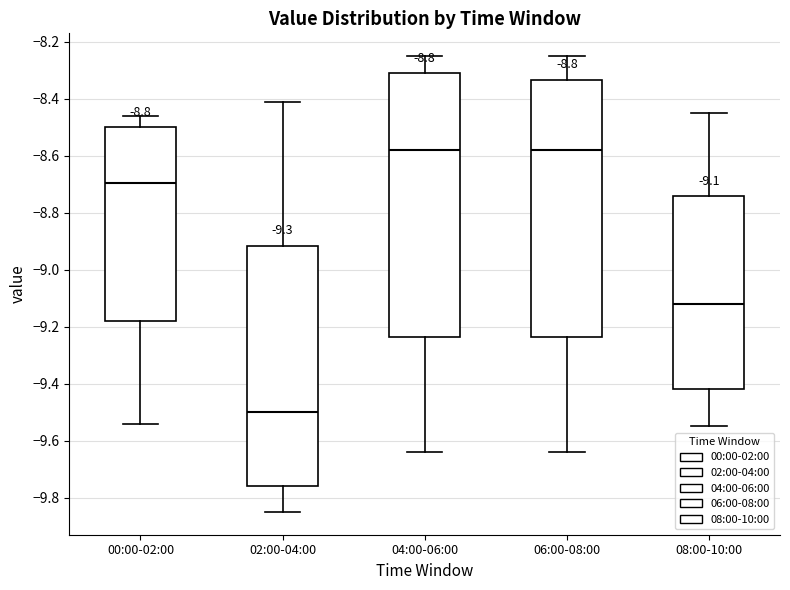

Comparing the boxes themselves (not the whiskers), which one is the tallest?

04:00-06:00